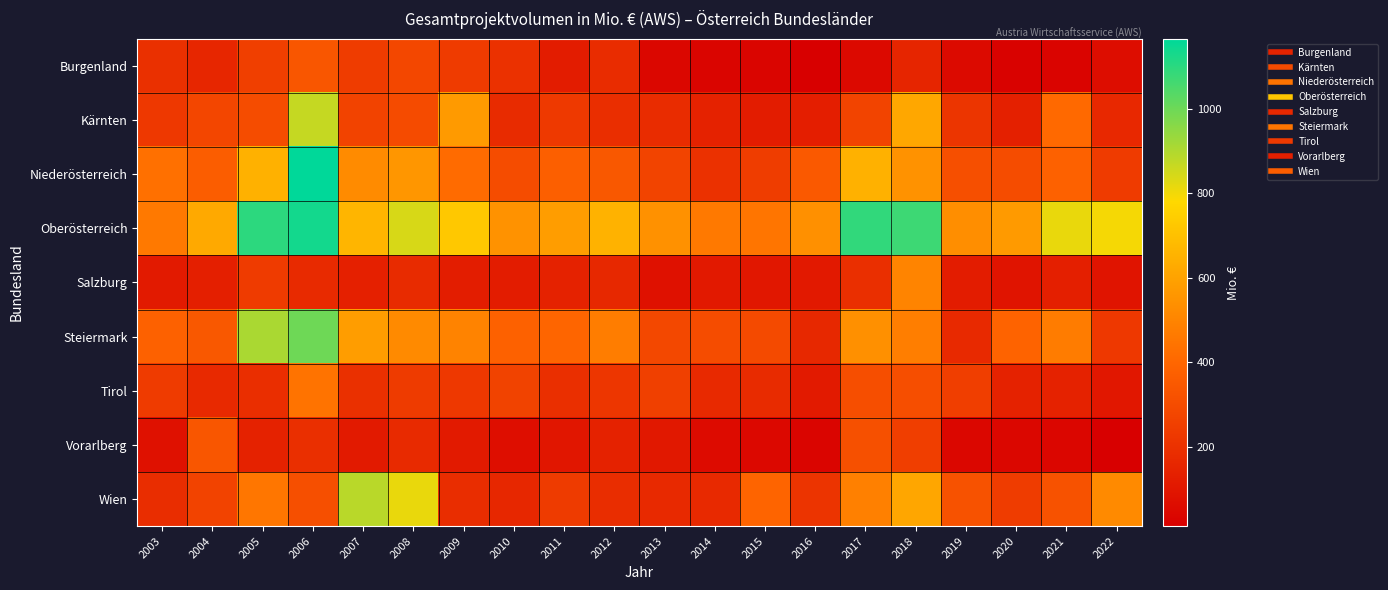

Which series changed the most between 2011 and 2017?

Oberösterreich